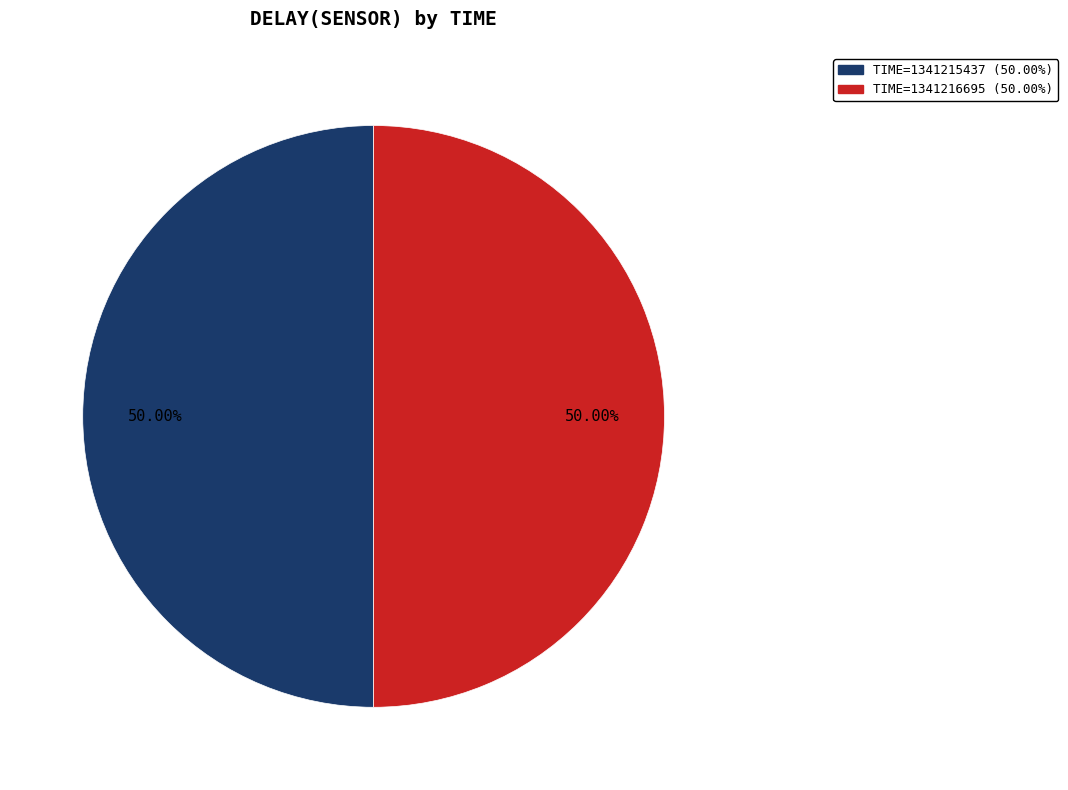

Combined, do TIME=1341216695 (50.00%) and TIME=1341215437 (50.00%) account for over 50%?

Yes